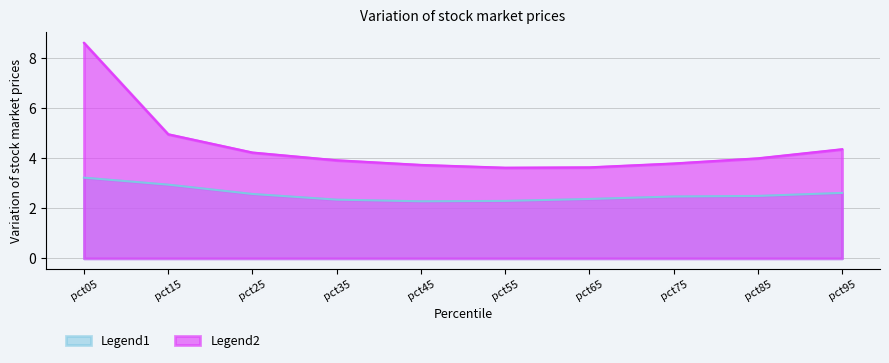

What is the difference between the maximum and minimum values in the Legend1 series?

0.9